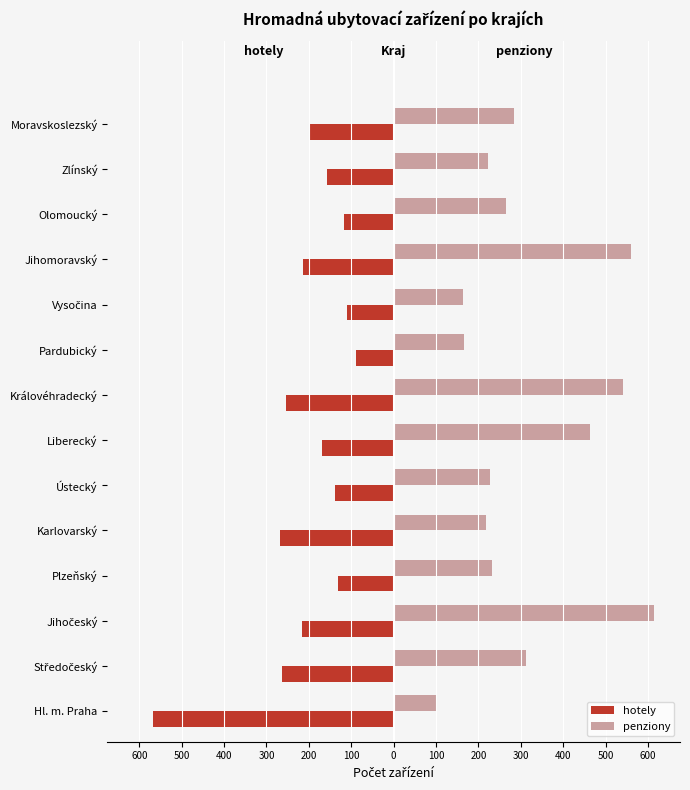

What is the label of the 5th bar from the right?

Vysočina